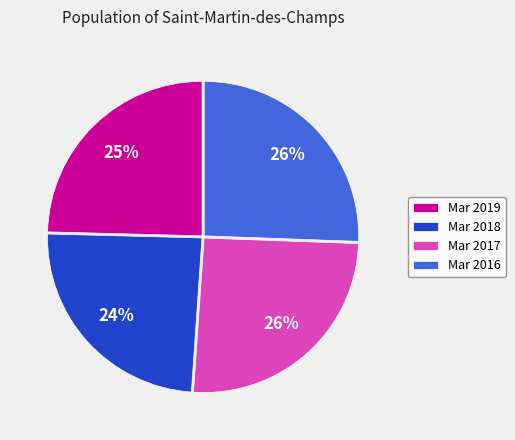

Does any single category account for the majority?

No